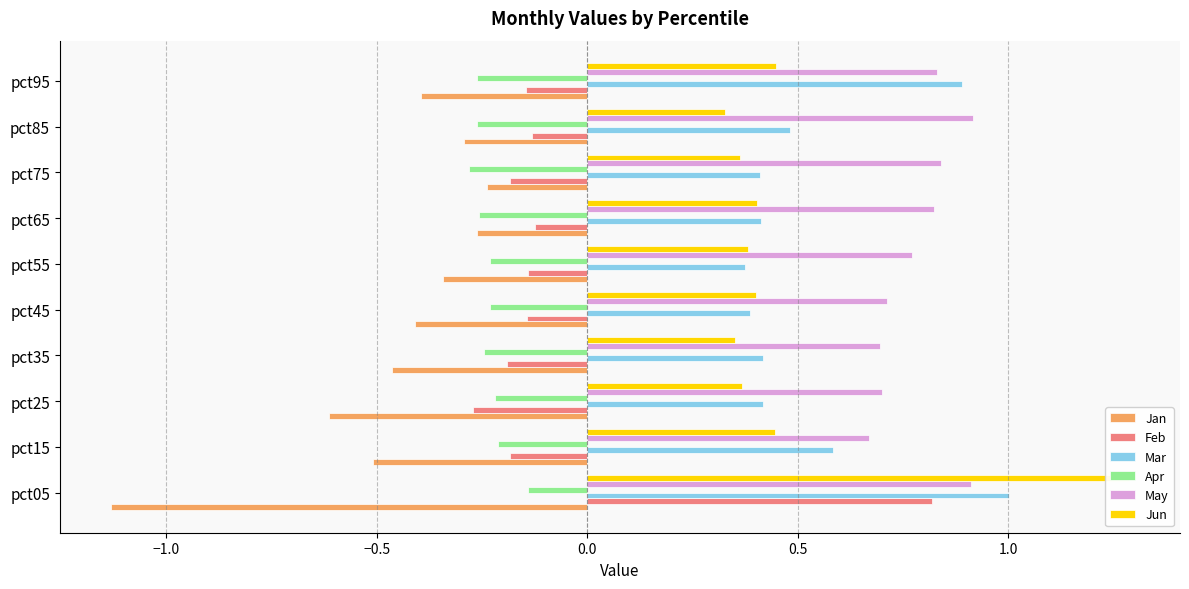

How many groups of bars are there?

10